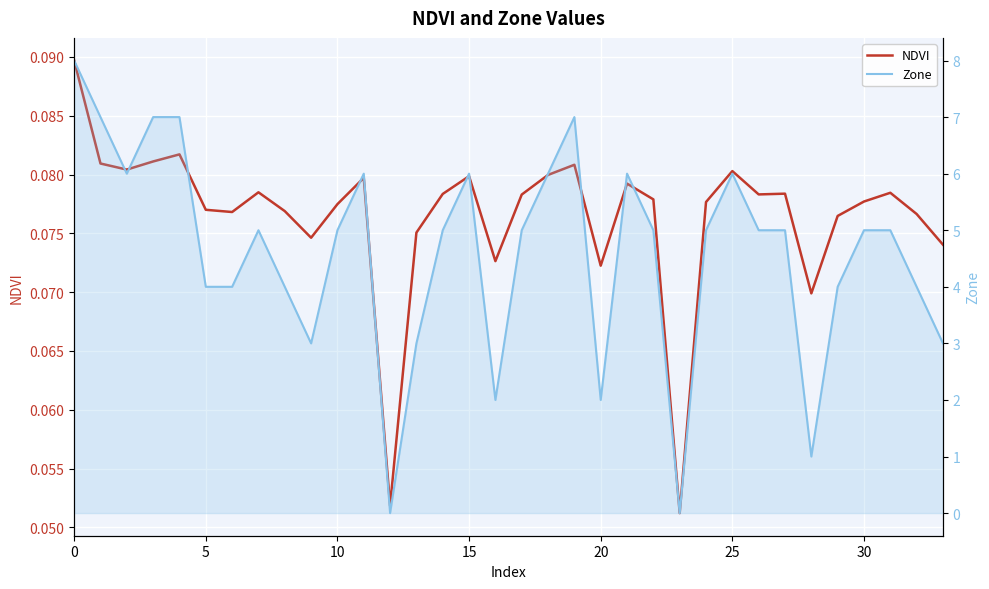

How many values in Zone are above zero?

32